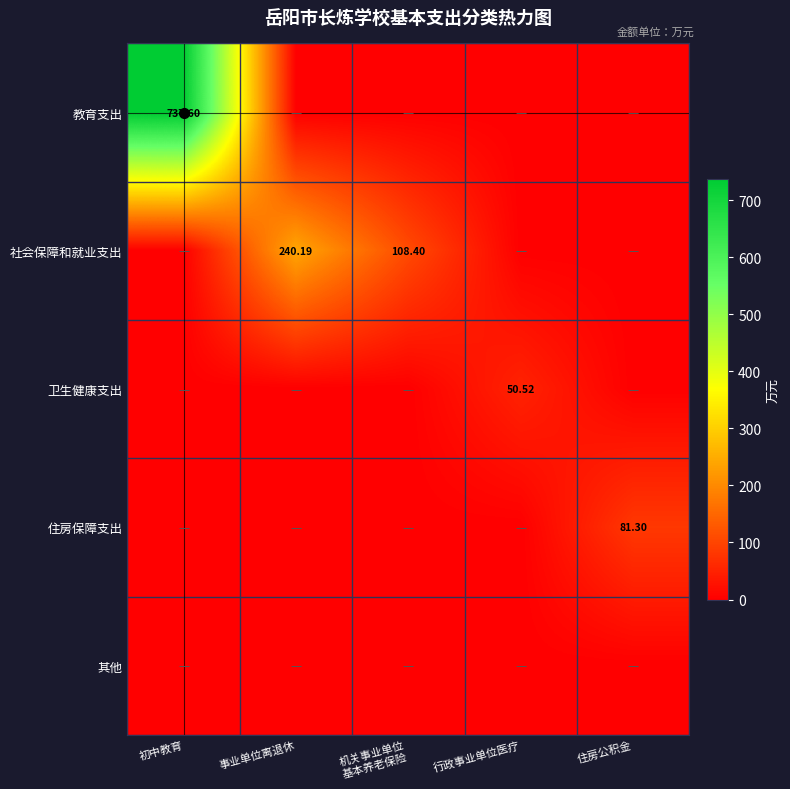

What is the difference between the maximum and minimum values in the 社会保障和就业支出 series?

240.2